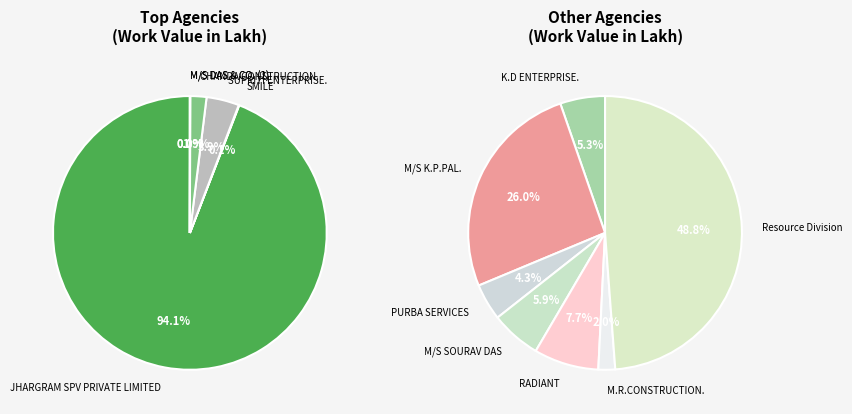

What is the ratio of the value at CHANDA CONSTRUCTION. to the value at PURBA SERVICES?

224.8